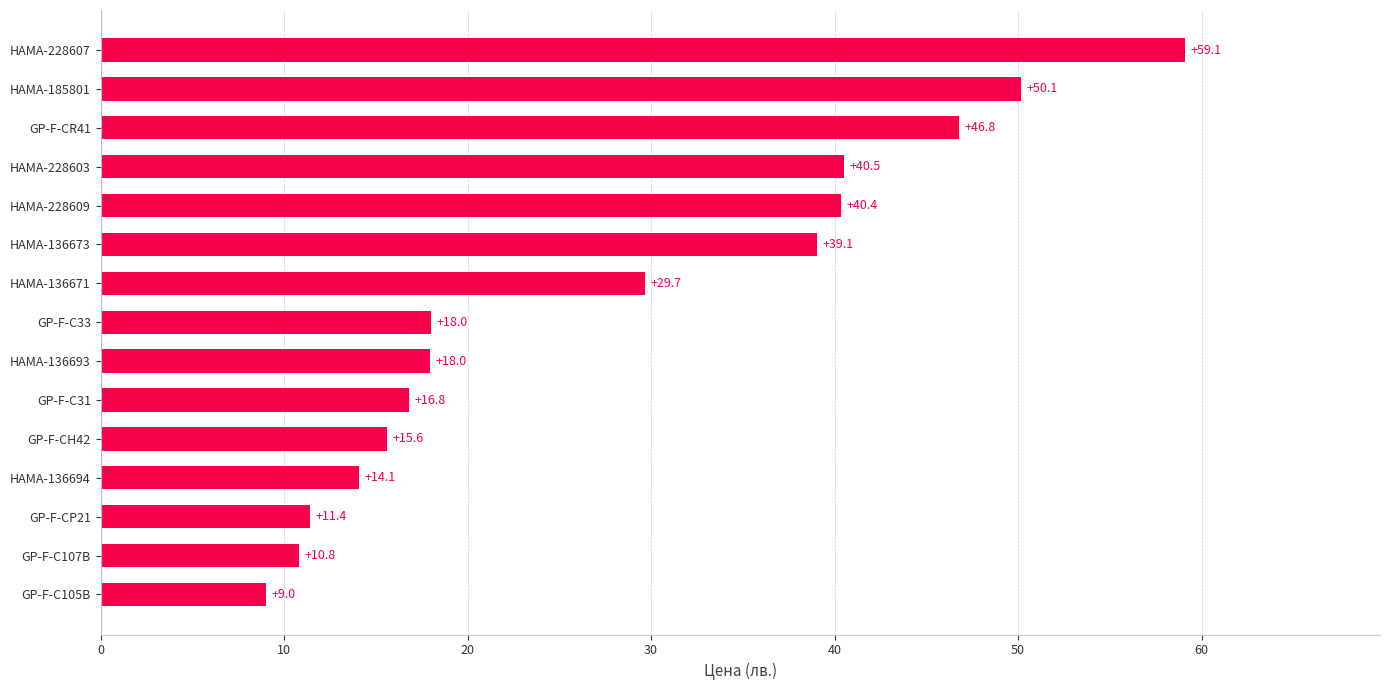

Are the bars horizontal?

Yes